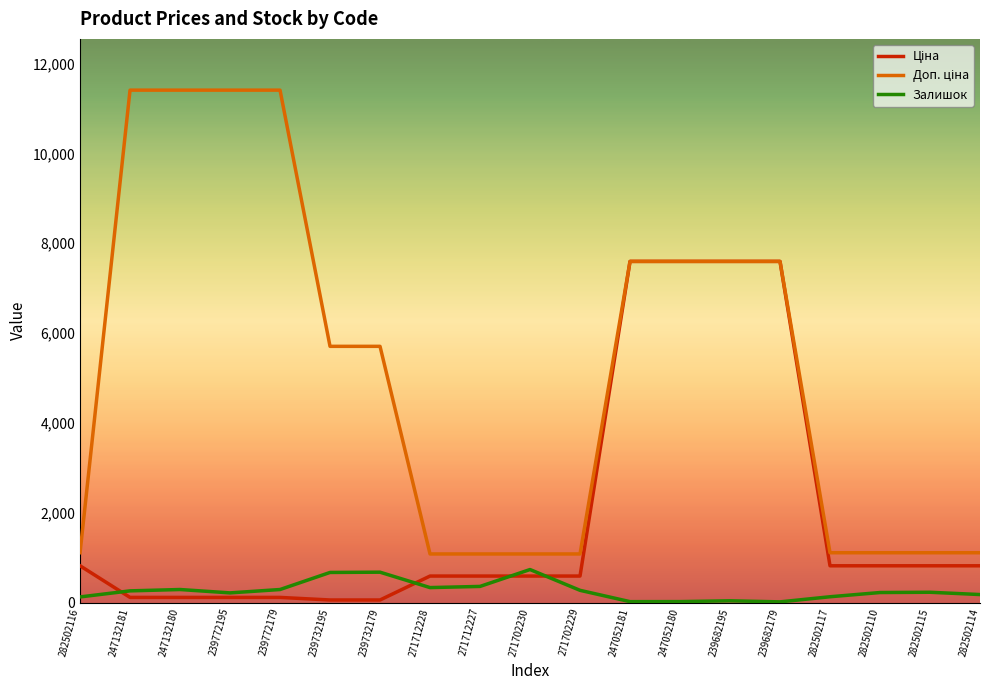

Where does the Залишок series first go above 229?

247132181